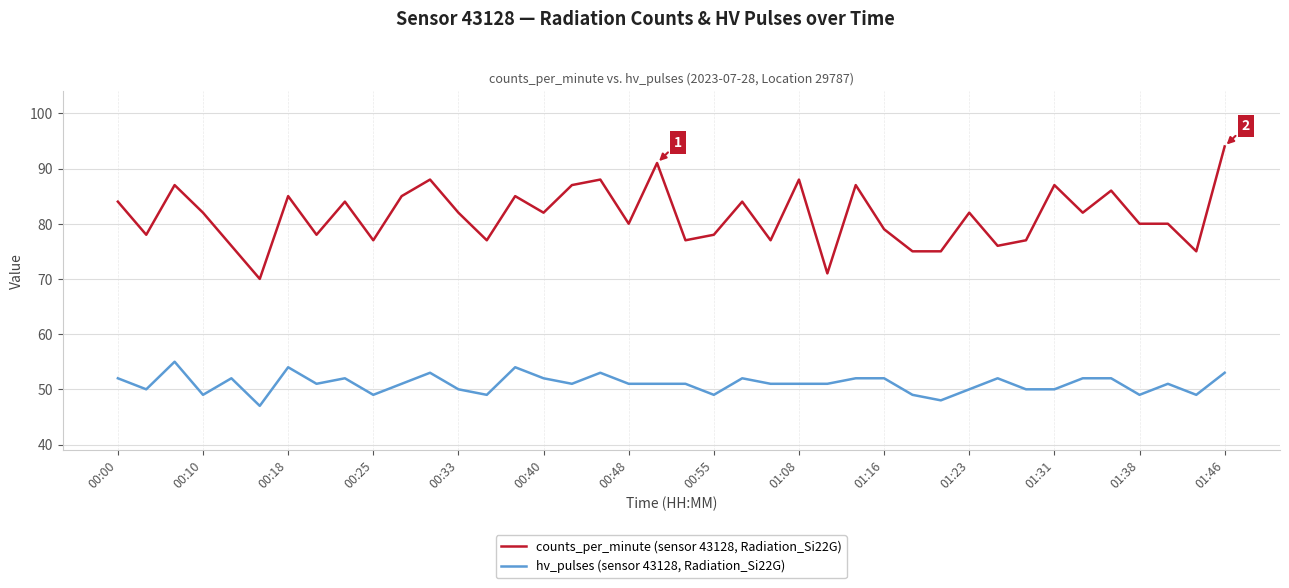

Which series has the widest spread of values?

counts_per_minute (sensor 43128, Radiation_Si22G)